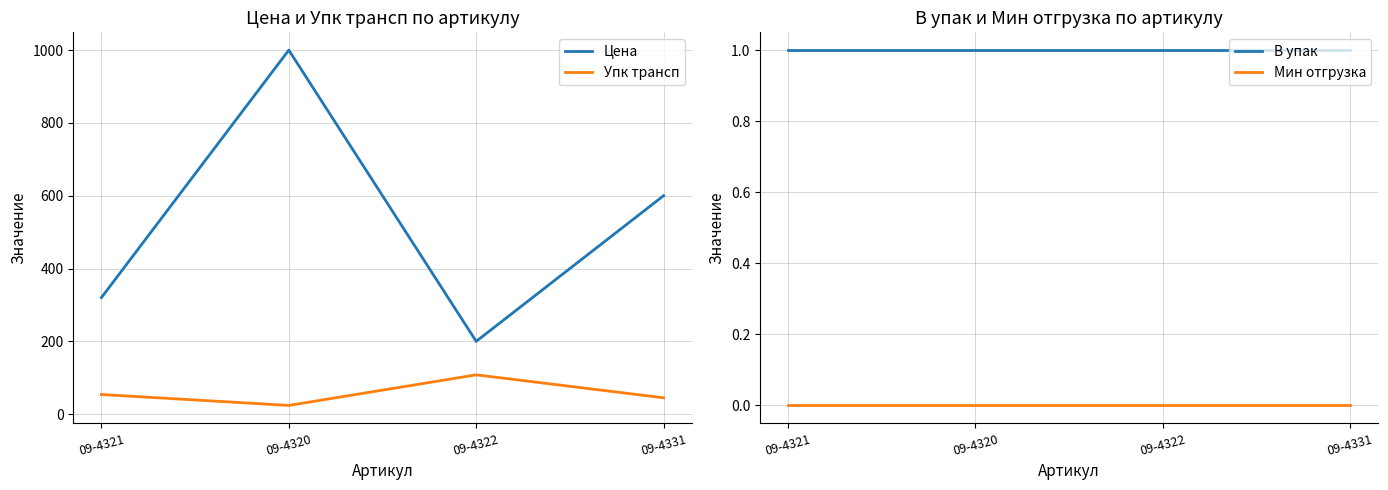

At which category does the chart reach its minimum across all series?

09-4321